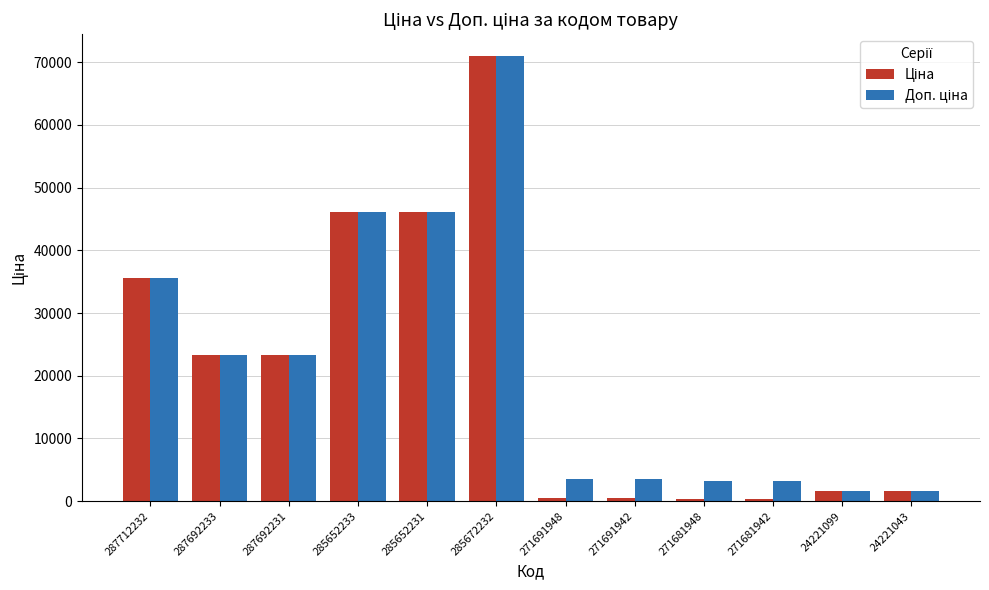

What is the greatest value displayed?

70906.0